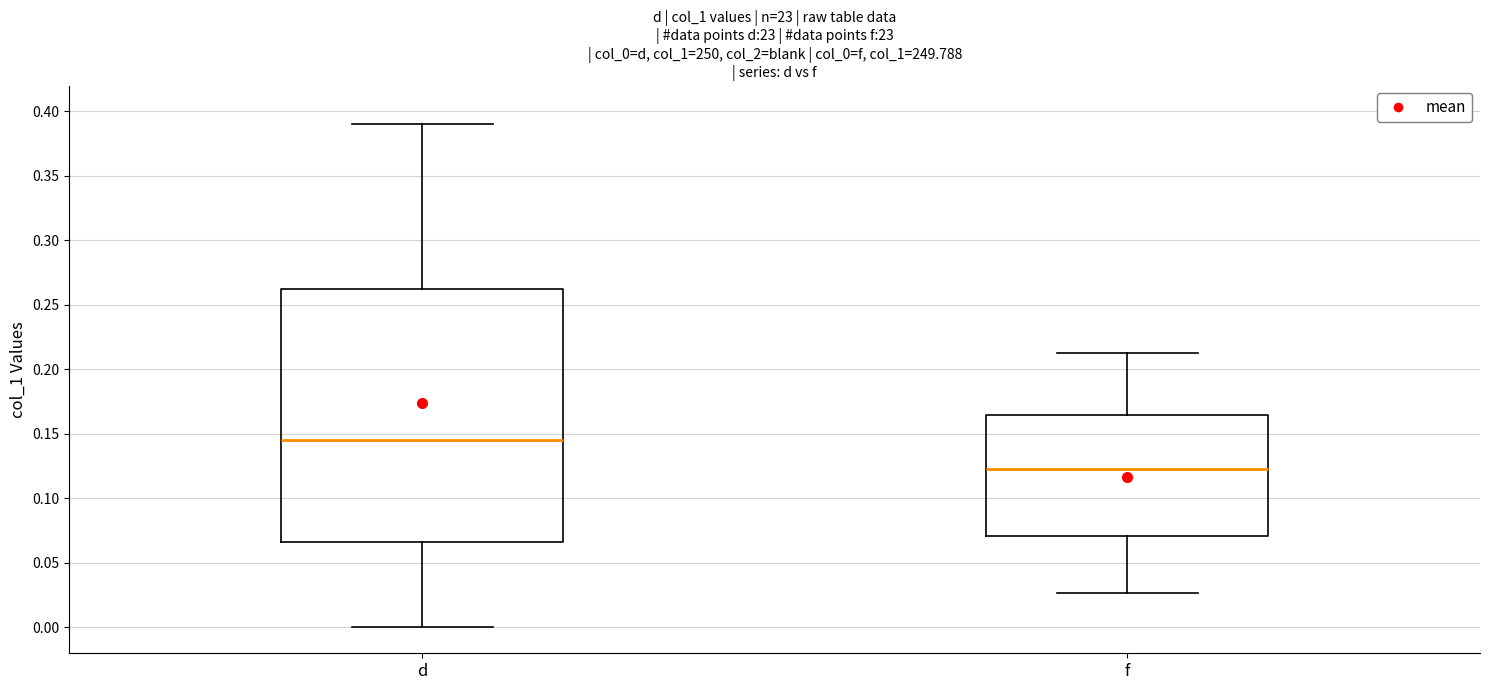

Reading left to right, transcribe this box plot: for each box, give where its median line is, the range the box spans, and where its two whiskers end, as read against the y-axis. The values are not printed on the chart, so give them approximately, as read against the axis.

d: median 0.145, box 0.065 to 0.265, whiskers 0.000 to 0.390
f: median 0.125, box 0.070 to 0.165, whiskers 0.025 to 0.215